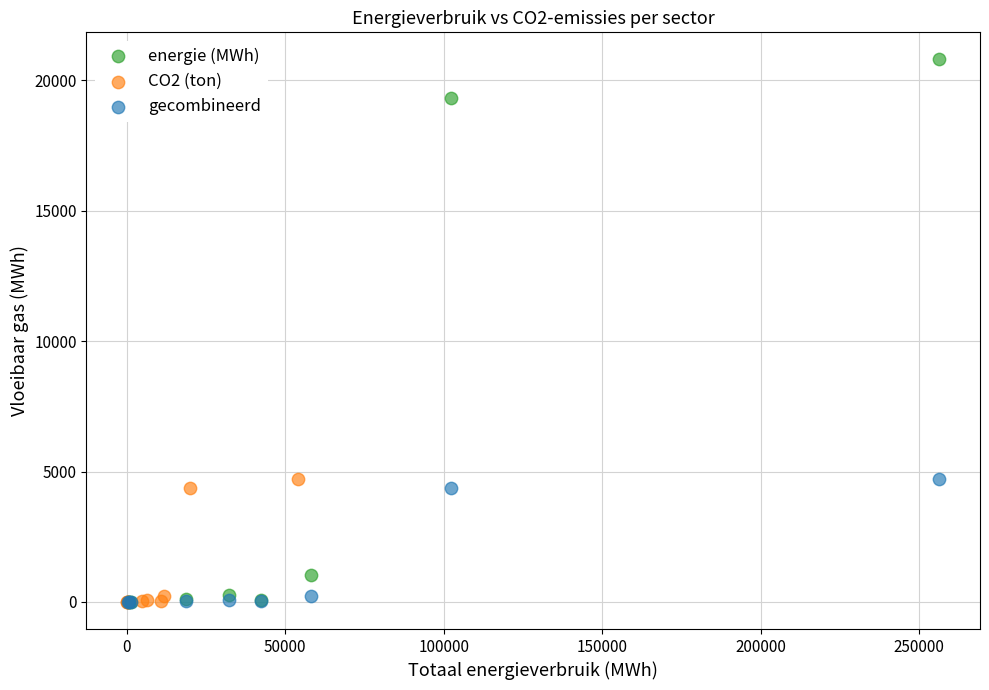

Which series has the largest Y range (max minus min)?

energie (MWh)